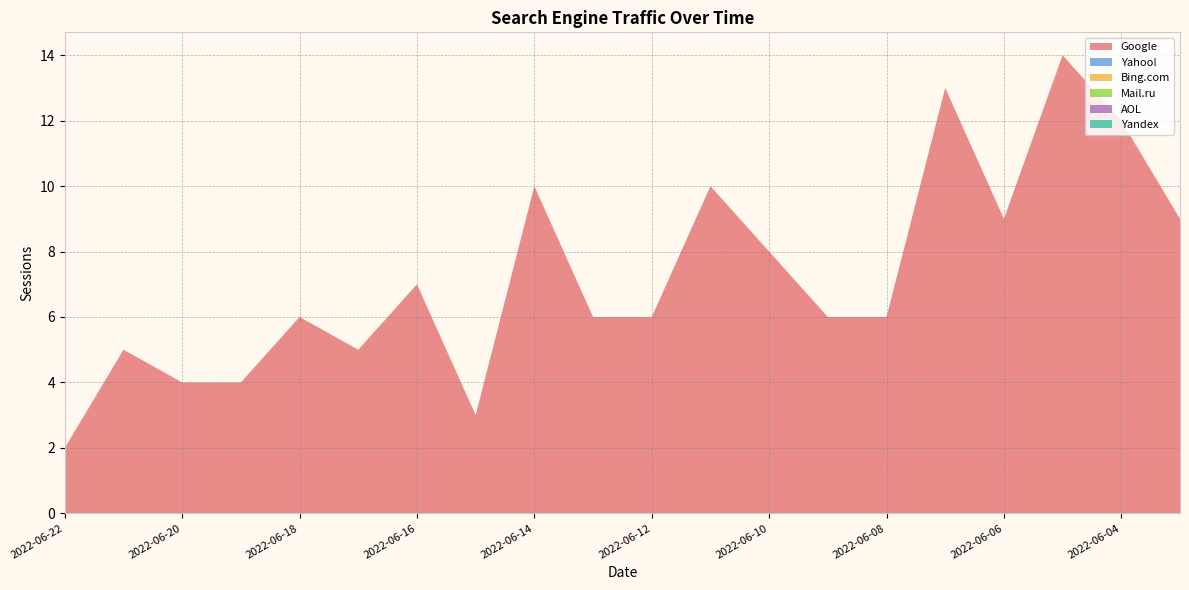

Reading left to right, transcribe all the data shown in this chart.

Google: 2	5	4	4	6	5	7	3	10	6	6	10	8	6	6	13	9	14	12	9
Yahoo!: 0	0	0	0	0	0	0	0	0	0	0	0	0	0	0	0	0	0	0	0
Bing.com: 0	0	0	0	0	0	0	0	0	0	0	0	0	0	0	0	0	0	0	0
Mail.ru: 0	0	0	0	0	0	0	0	0	0	0	0	0	0	0	0	0	0	0	0
AOL: 0	0	0	0	0	0	0	0	0	0	0	0	0	0	0	0	0	0	0	0
Yandex: 0	0	0	0	0	0	0	0	0	0	0	0	0	0	0	0	0	0	0	0